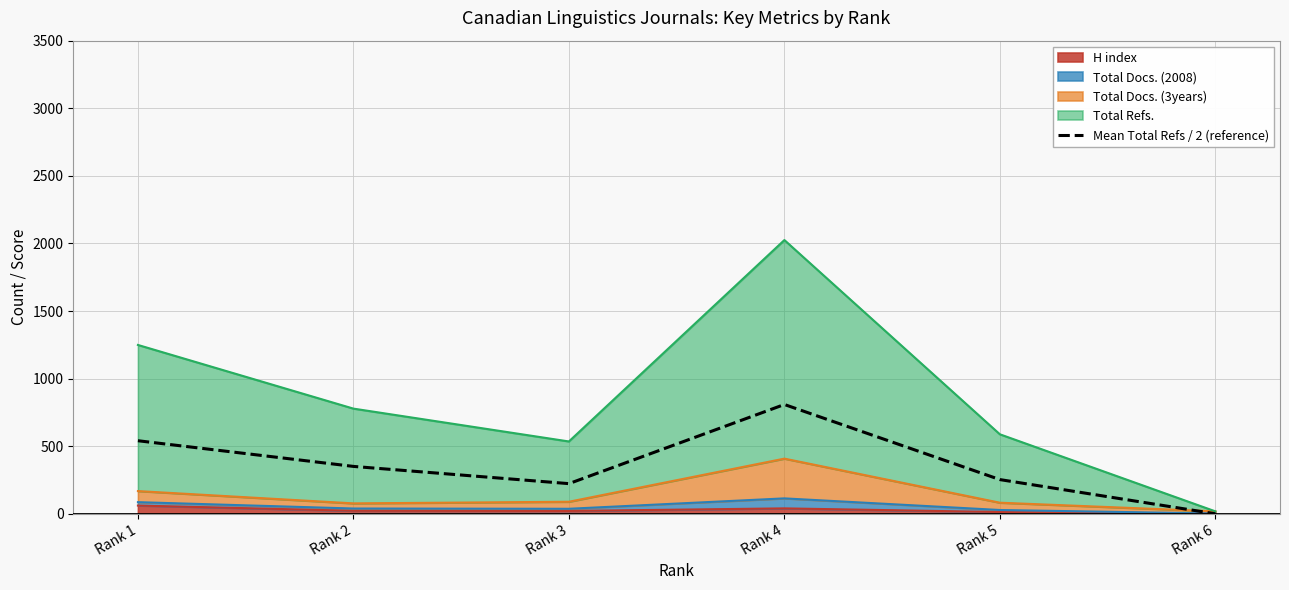

At which label does the data first exceed 350?

Rank 1